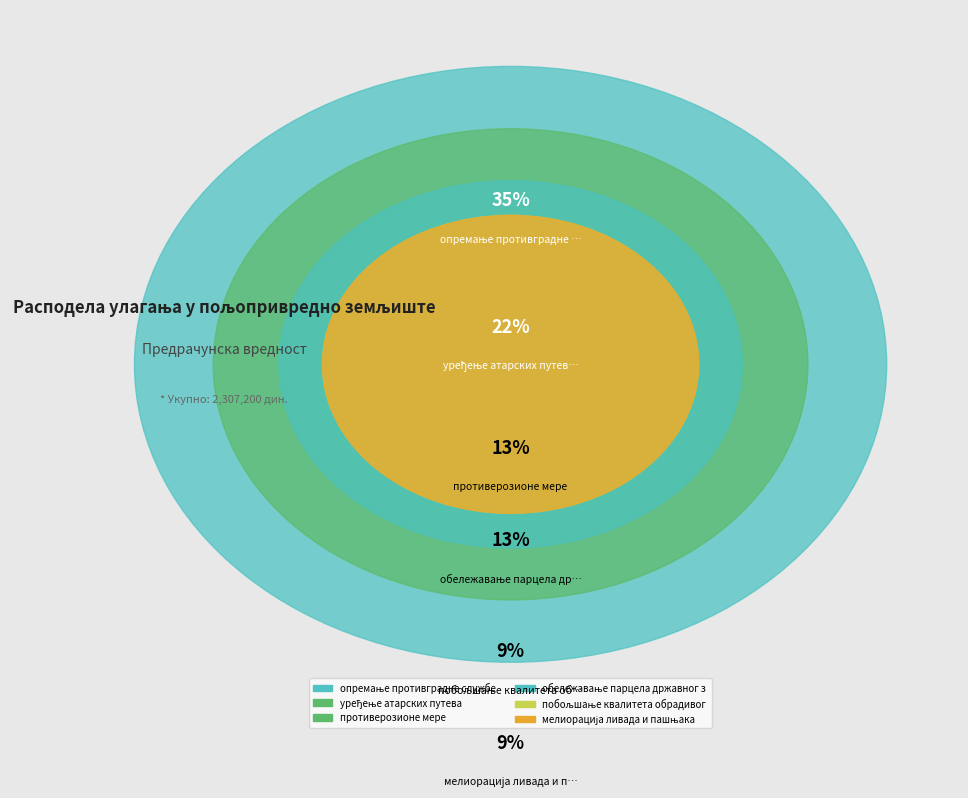

To the nearest percent, what is the difference between the largest and smallest slice percentages?

26%